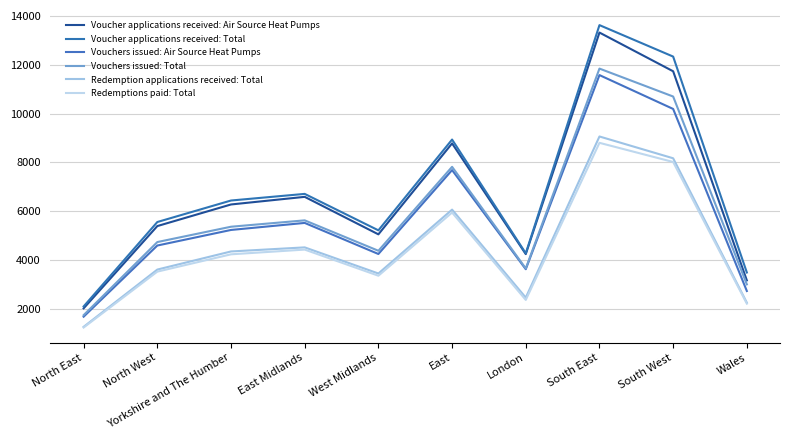

How many interior local peaks does the Voucher applications received: Air Source Heat Pumps series have?

3